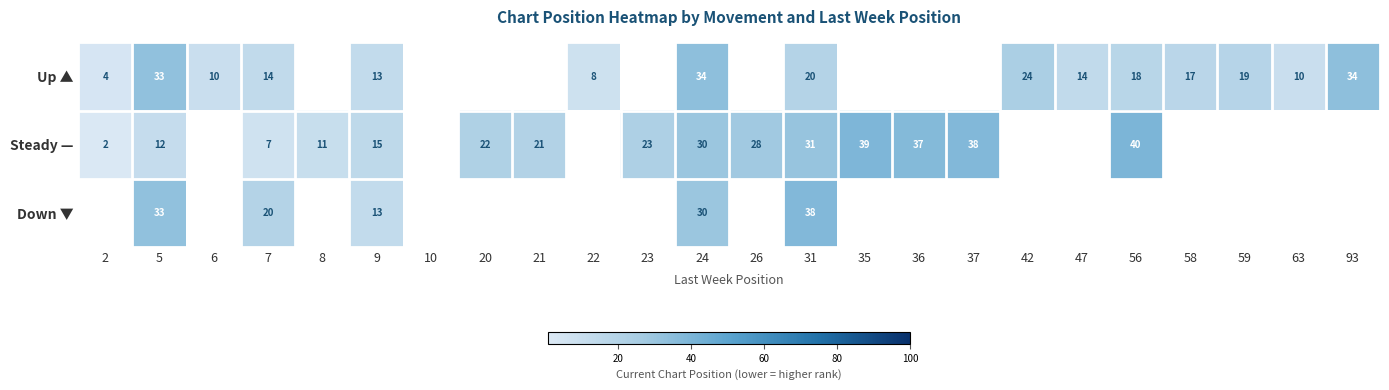

What is the spread (max minus min) of values at 5?

21